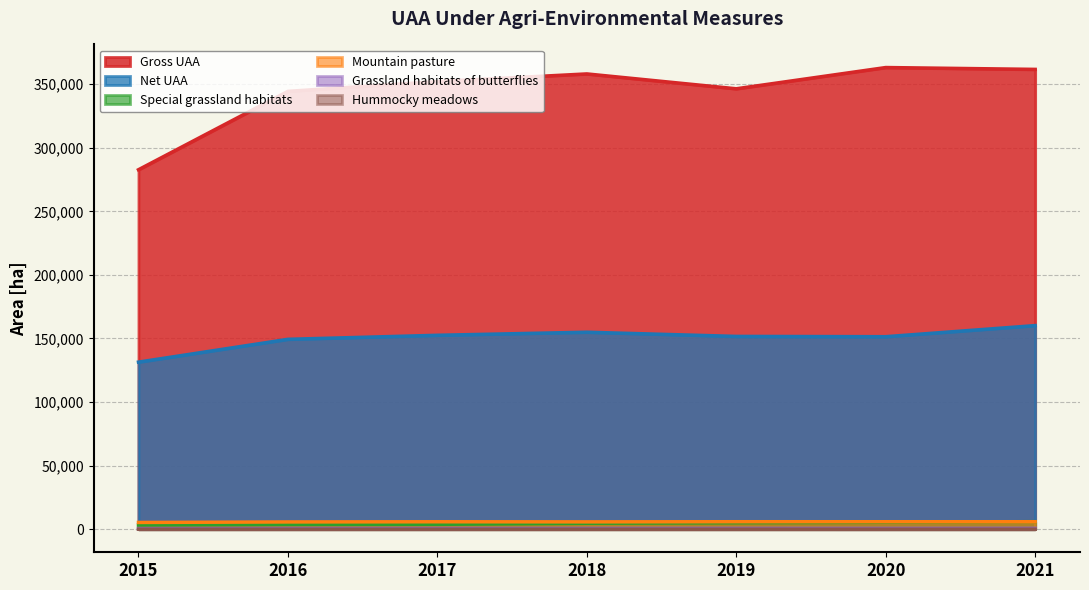

Where is the first local maximum for Mountain pasture?

2017